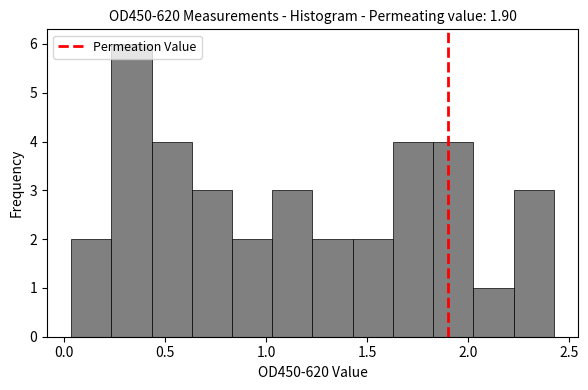

Read against the x-axis, roughly where is the centre of the tallest bar?

0.35